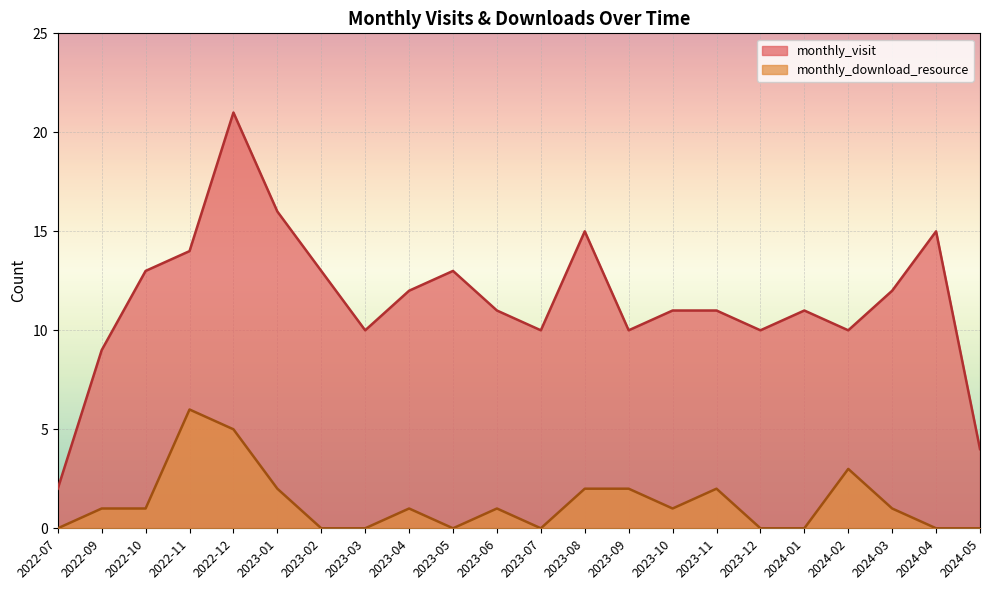

True or false: monthly_download_resource and monthly_visit cross at least once.

False